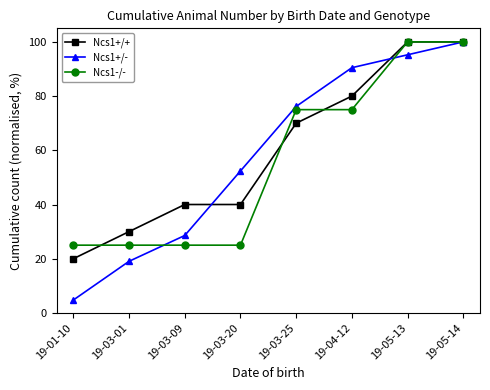

Does the chart display data point markers on the line(s)?

Yes